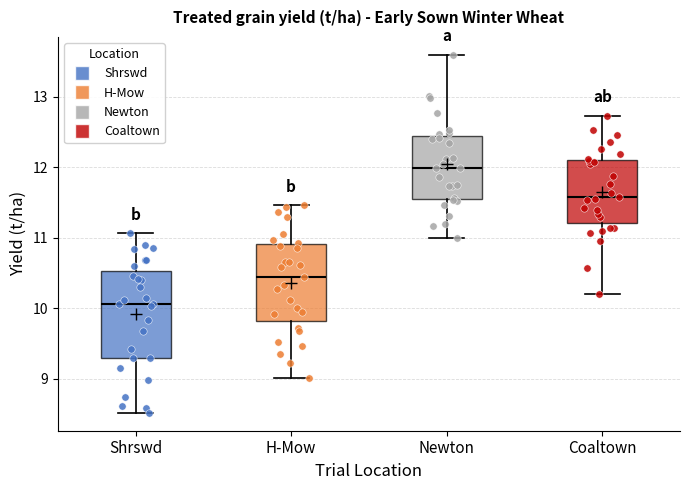

Which box's median line is the highest?

Newton